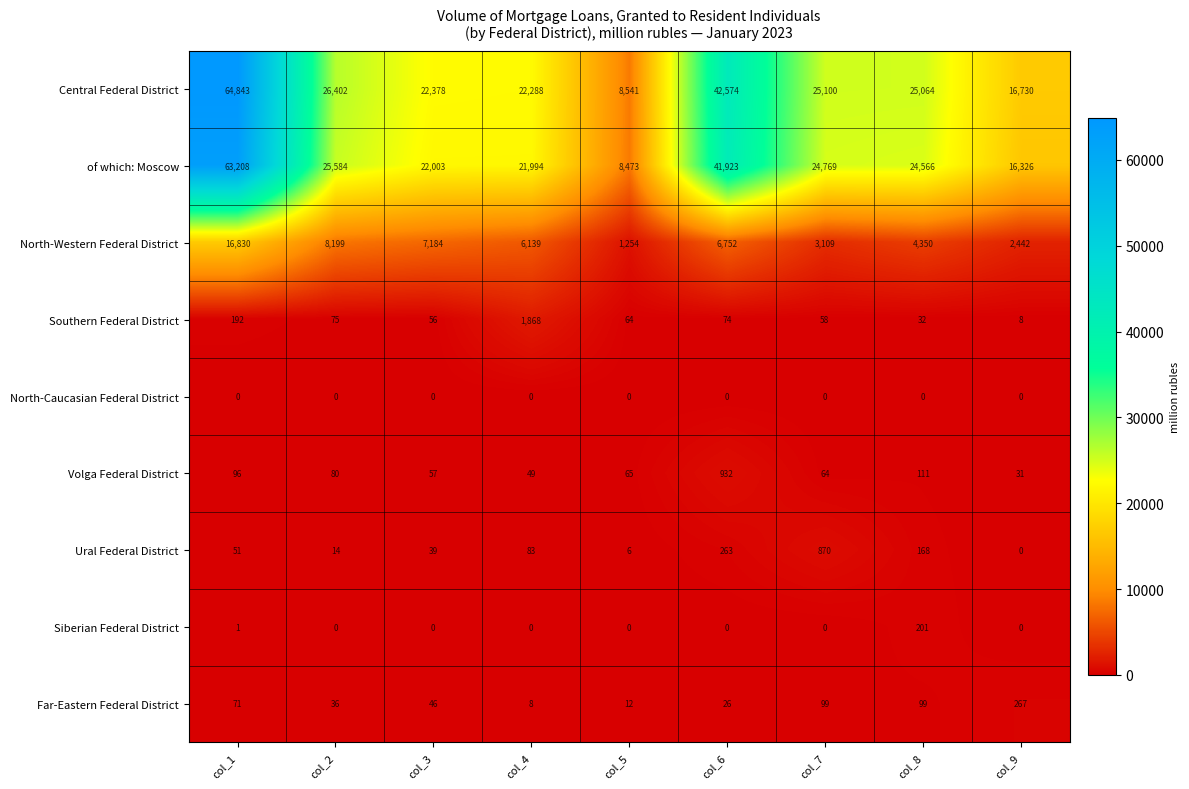

Where does the Southern Federal District series first go above 64?

col_1